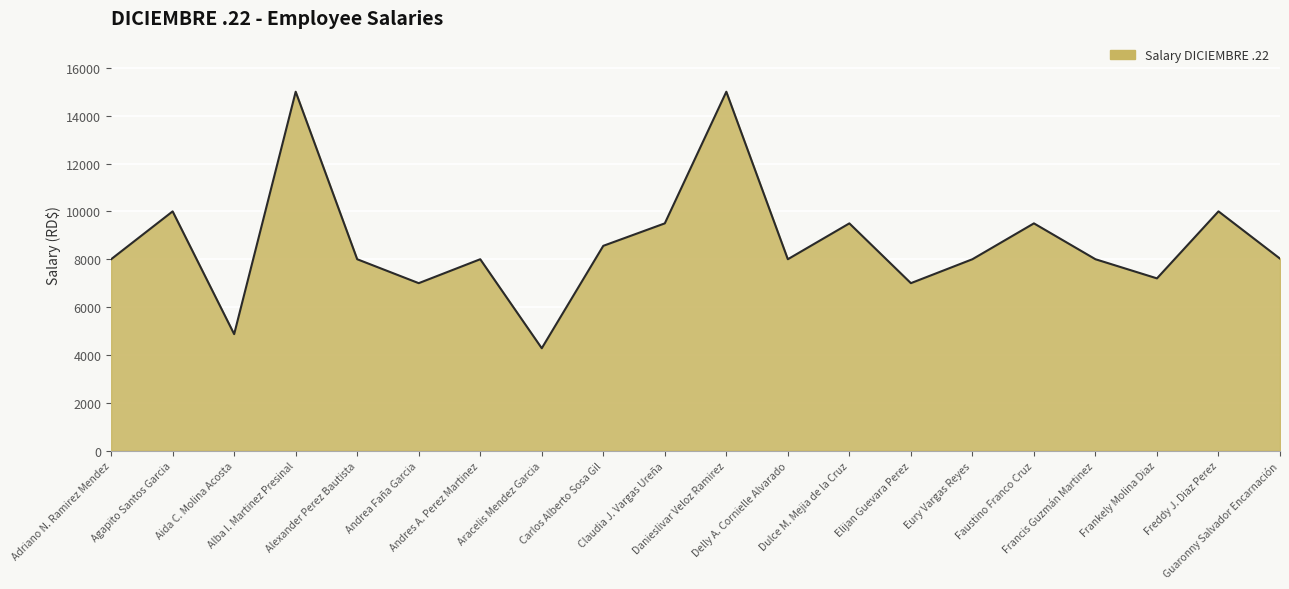

What is the smallest value displayed?

4280.0